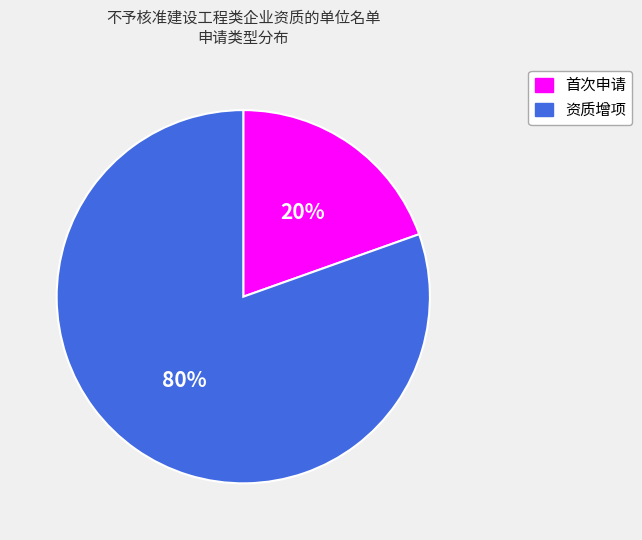

Which slice is the largest?

资质增项